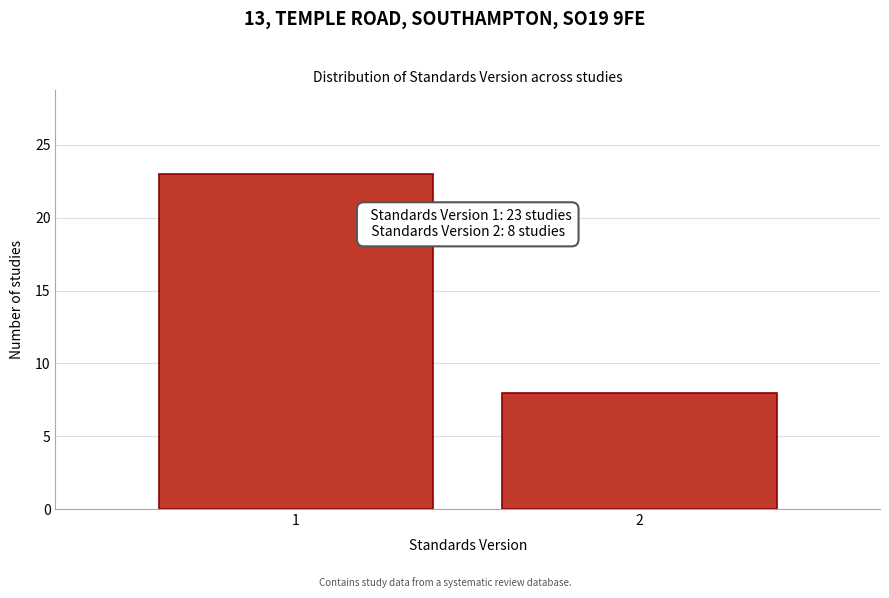

Reading right to left, list all the values displayed in this chart.

8	23